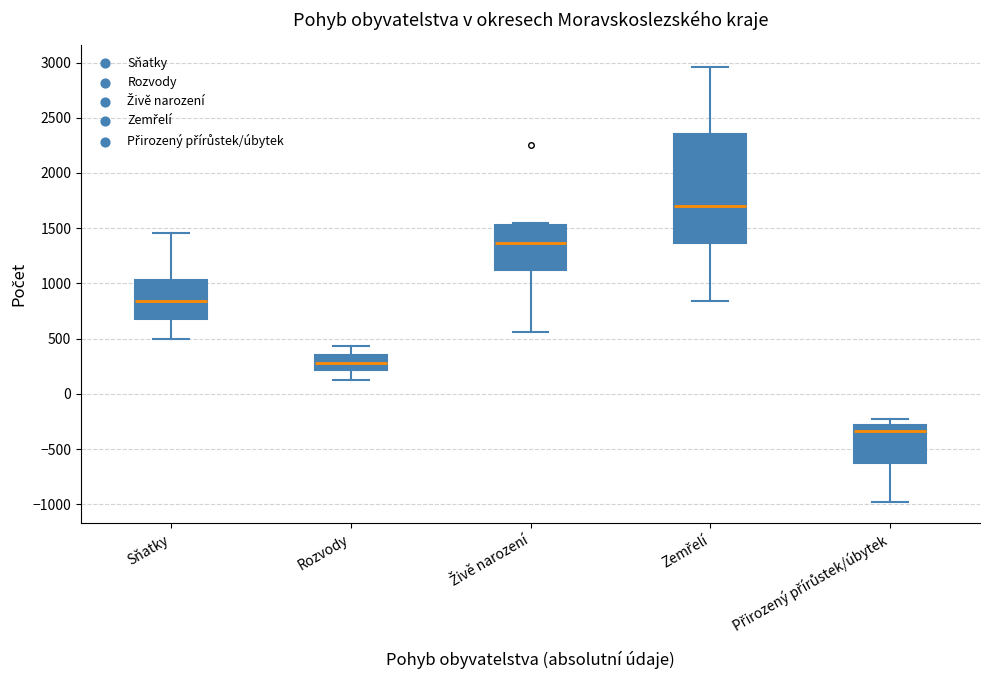

Where is the lower edge of the box for Sňatky on the y-axis? The values are not printed on the chart, so give them approximately, as read against the axis.

700